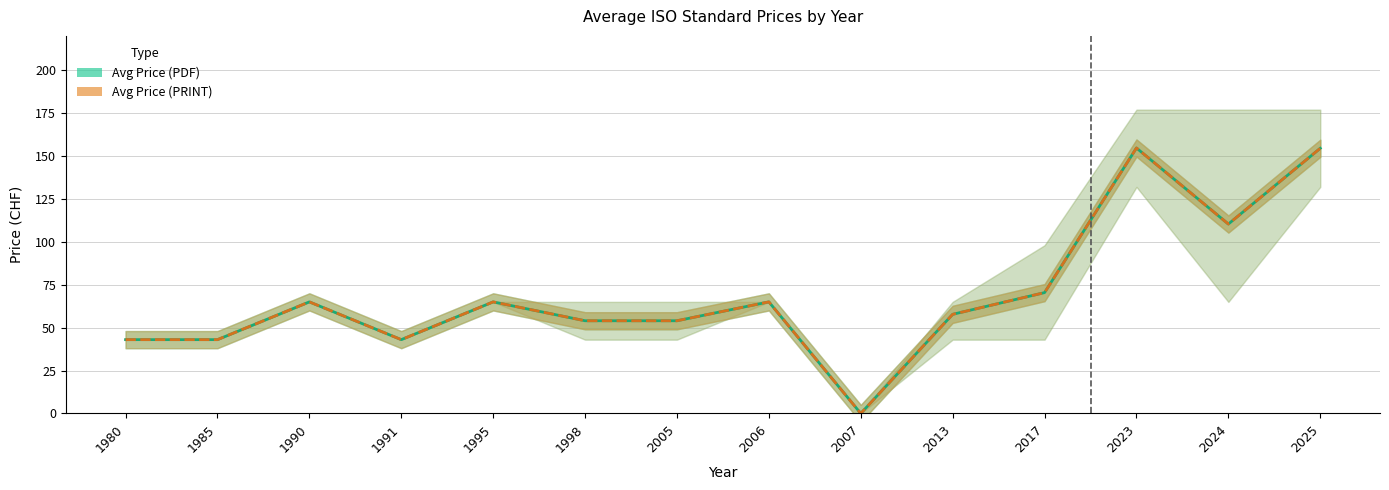

True or false: Avg Price (PRINT) has more than 1 points higher than both neighbors.

True